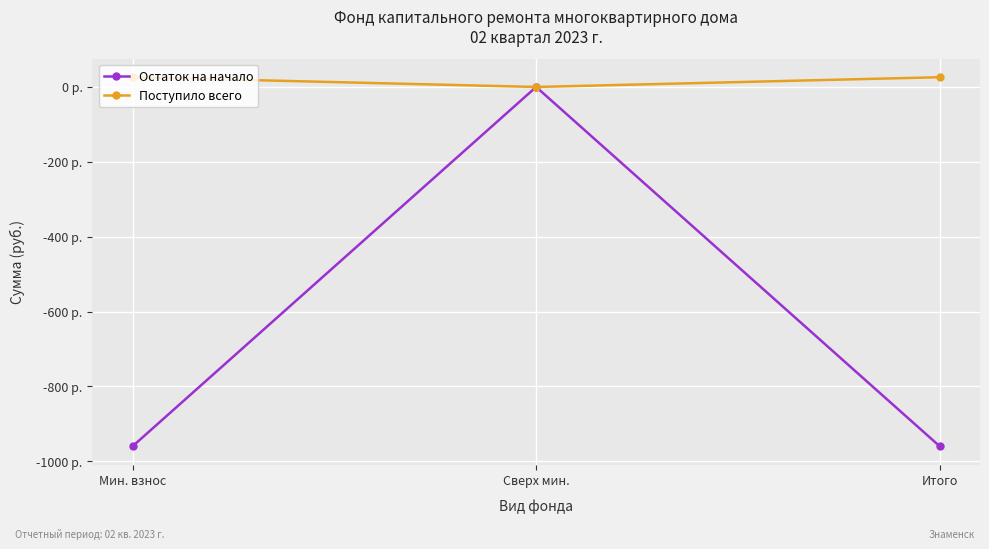

What is the label of the 2nd point from the right?

Сверх мин.